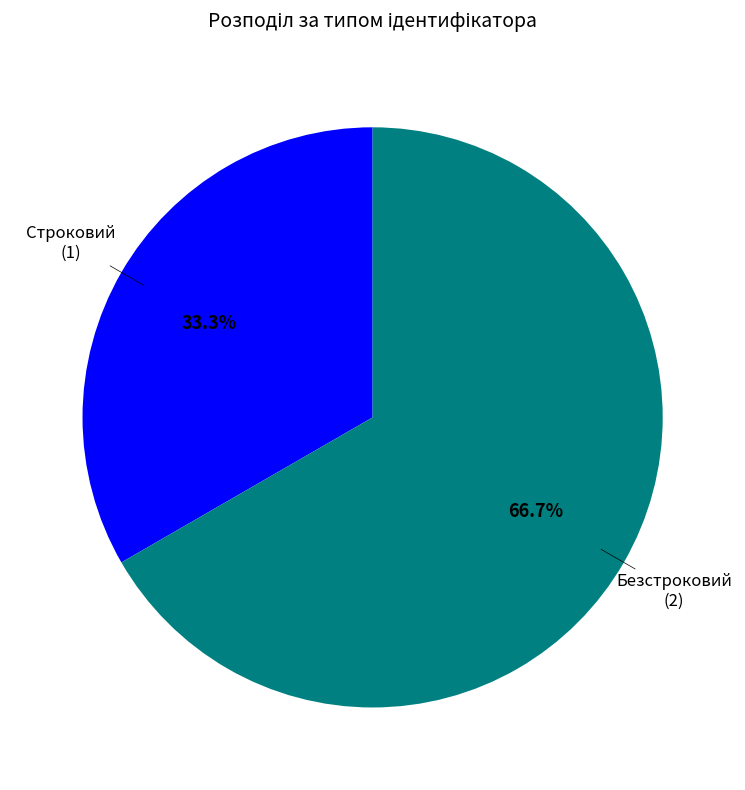

Combined, what portion of the pie is Безстроковий and Строковий?

100.0%